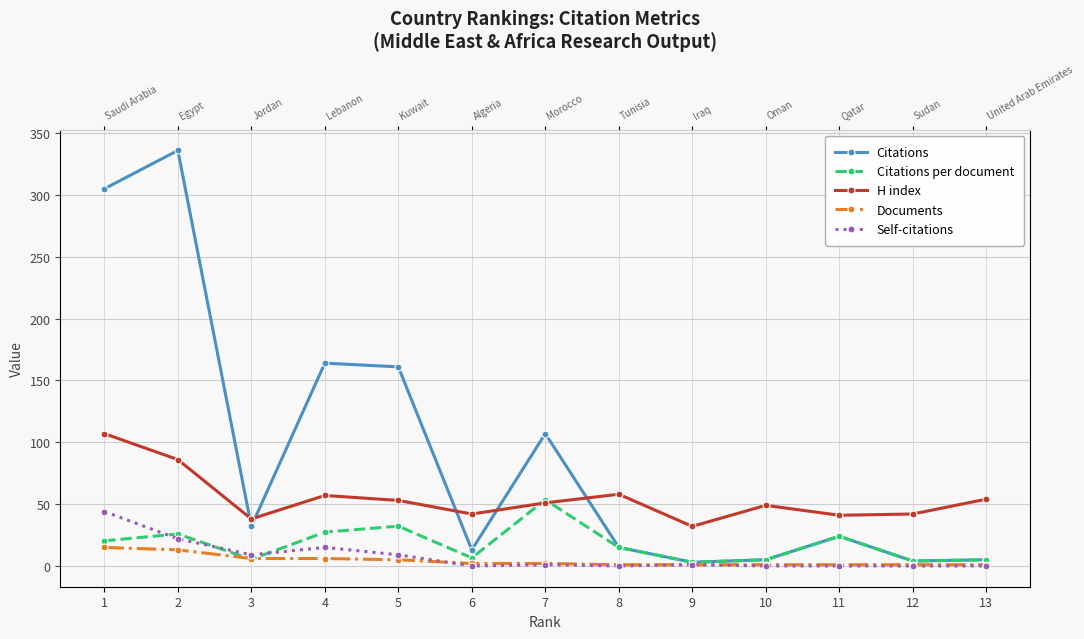

Does the chart display data point markers on the line(s)?

Yes